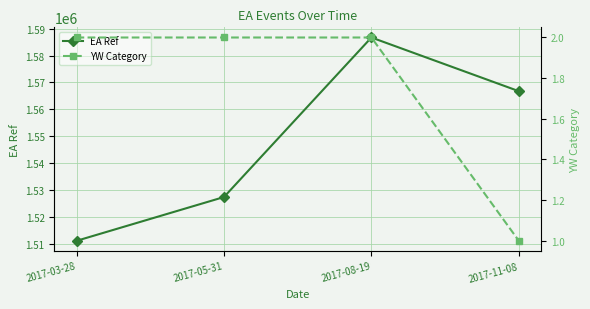

What are all the series names shown in the legend?

EA Ref, YW Category